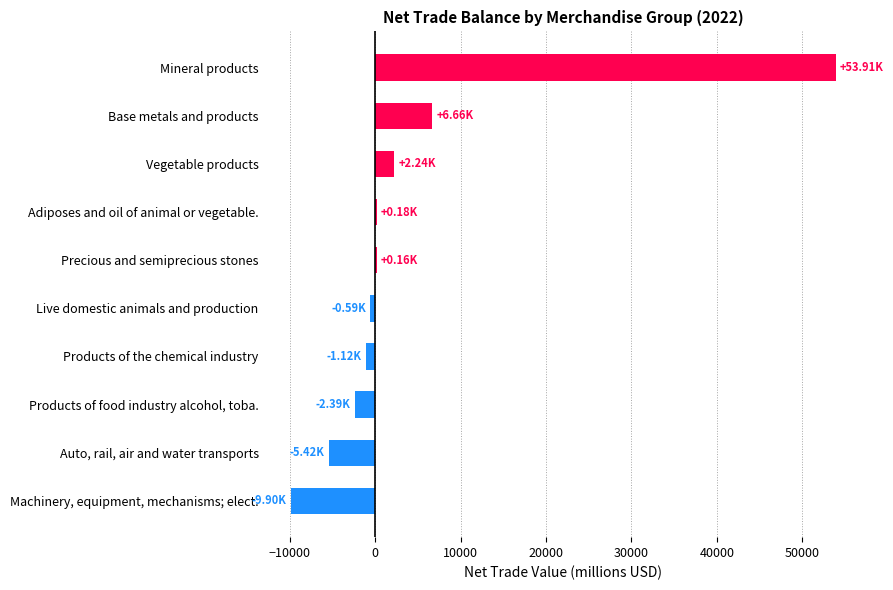

At which category does the chart reach its peak across all series?

Mineral products